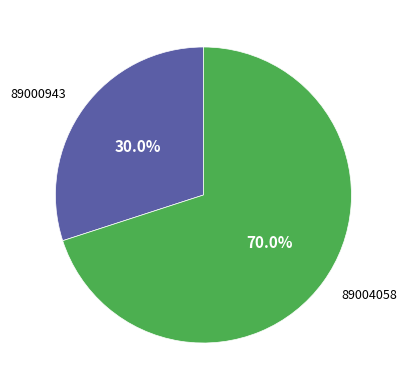

Which has a higher value, 89004058 or 89000943?

89004058